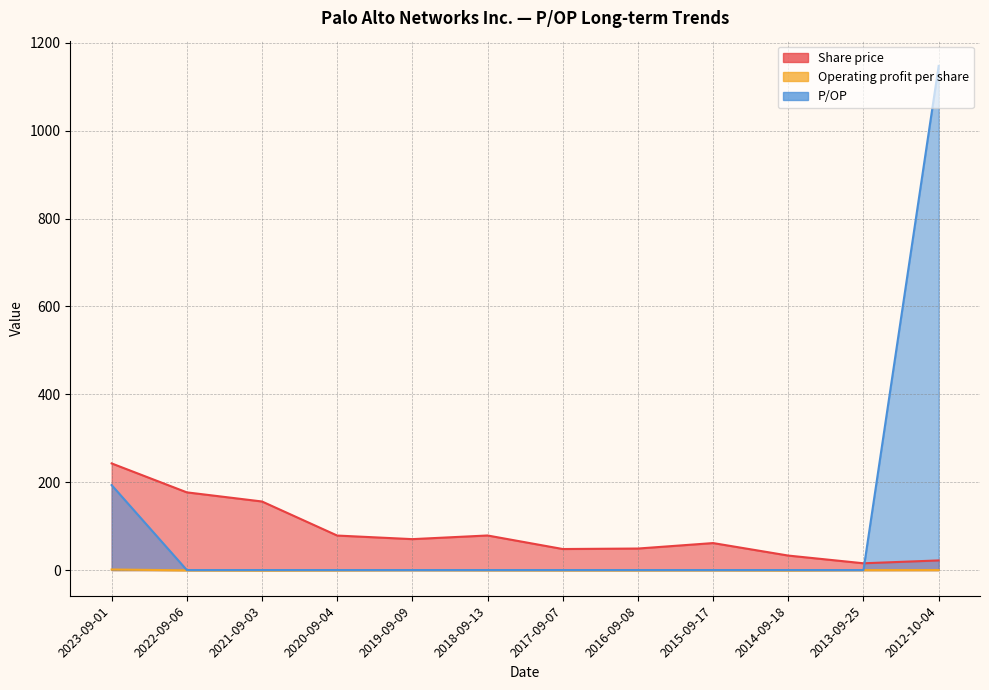

True or false: Operating profit per share and P/OP cross at least once.

False